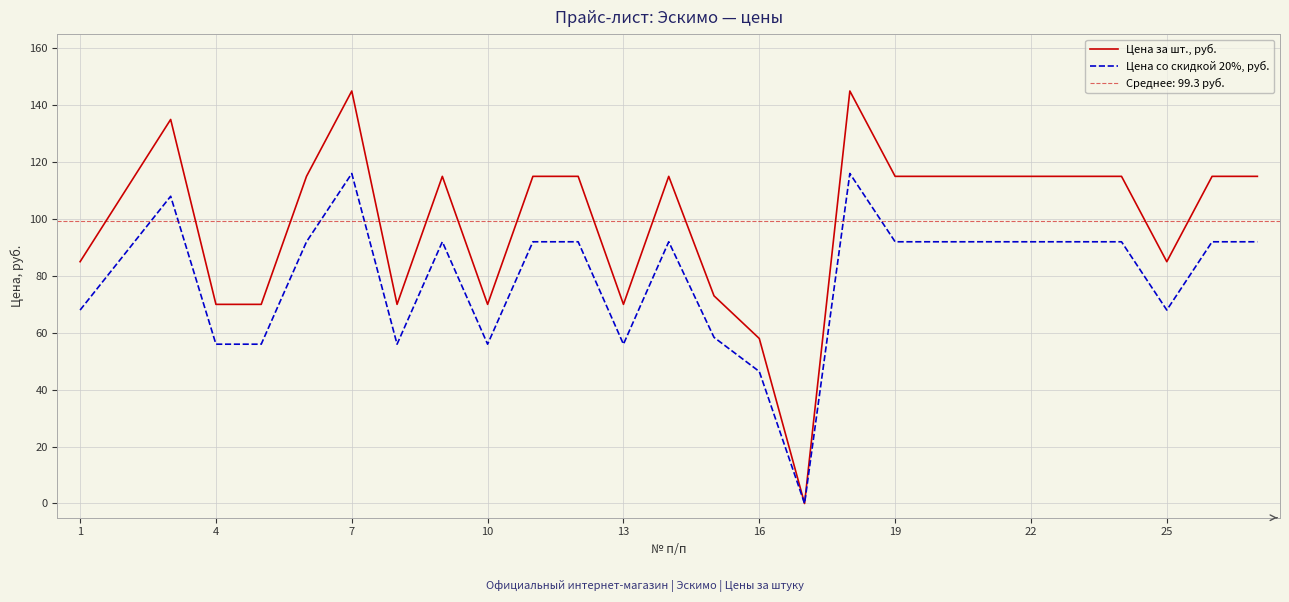

The value of Цена за шт., руб. at 25 is 25.4. True or false?

False